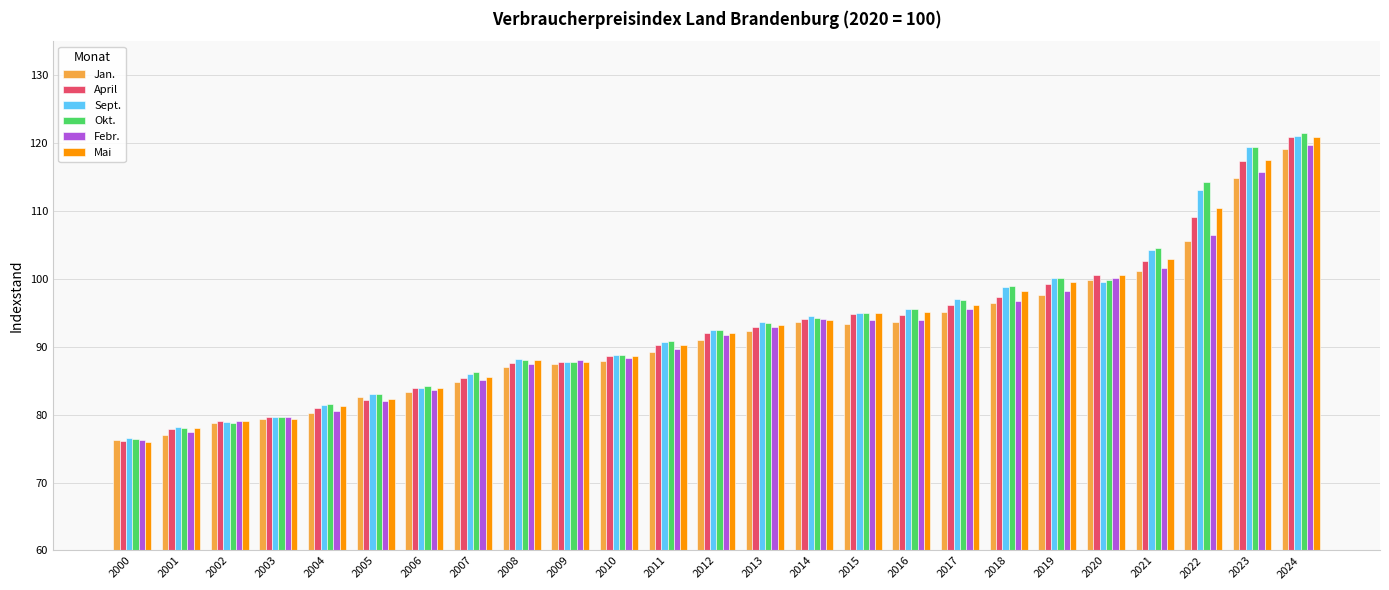

Is it true that Okt. equals 32.6 at 2008?

False